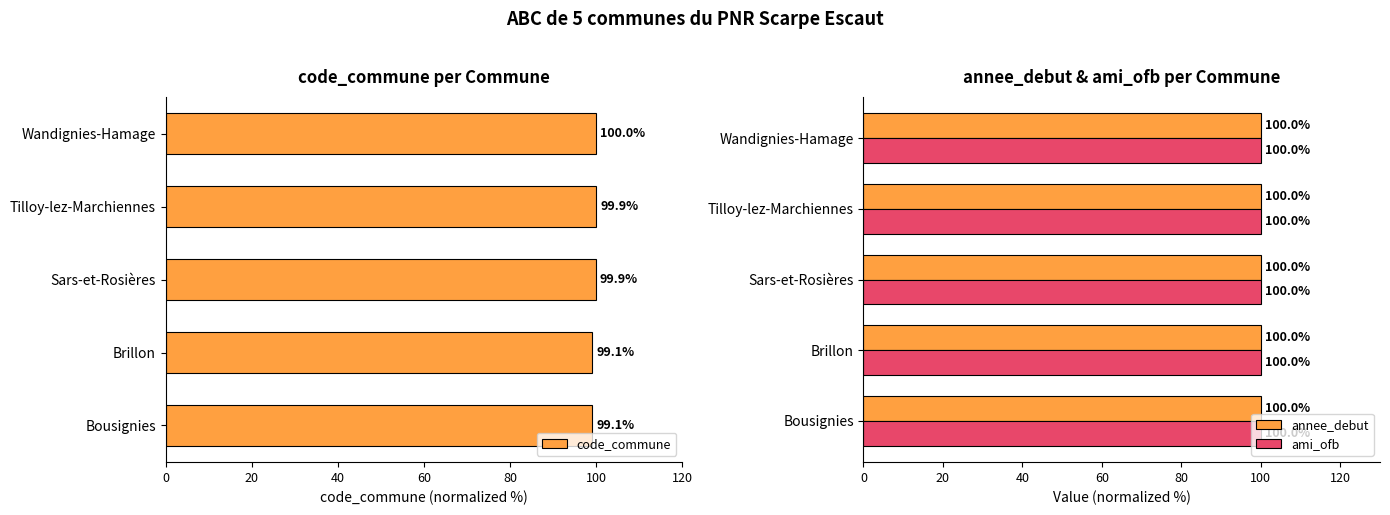

The code_commune series shows 100.0 at Wandignies-Hamage. True or false?

True